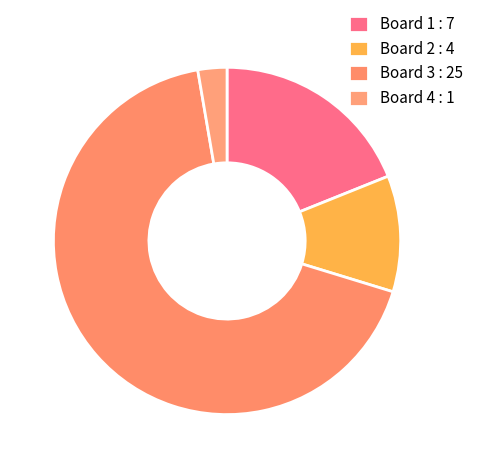

Which slice is the largest?

Board 3